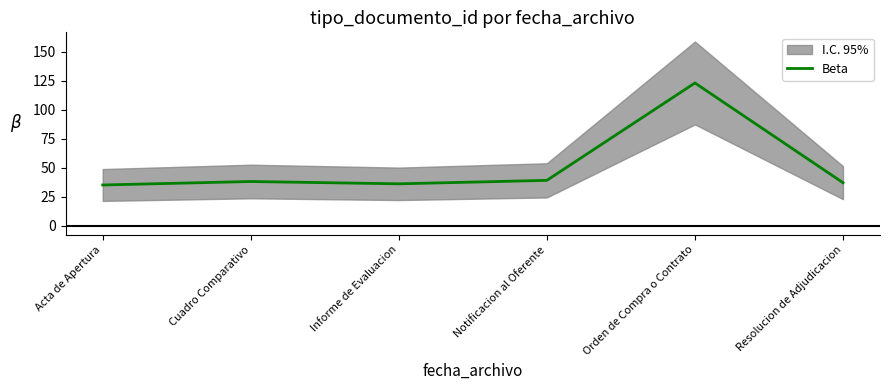

What is the sum of all values?

308